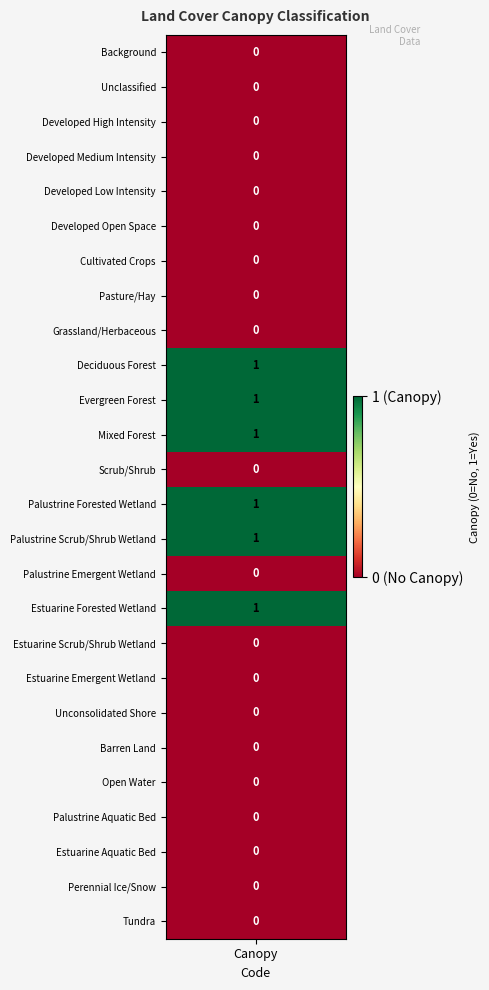

Reading left to right, extract all data points from this chart.

Background=0	Unclassified=0	Developed High Intensity=0	Developed Medium Intensity=0	Developed Low Intensity=0	Developed Open Space=0	Cultivated Crops=0	Pasture/Hay=0	Grassland/Herbaceous=0	Deciduous Forest=1	Evergreen Forest=1	Mixed Forest=1	Scrub/Shrub=0	Palustrine Forested Wetland=1	Palustrine Scrub/Shrub Wetland=1	Palustrine Emergent Wetland=0	Estuarine Forested Wetland=1	Estuarine Scrub/Shrub Wetland=0	Estuarine Emergent Wetland=0	Unconsolidated Shore=0	Barren Land=0	Open Water=0	Palustrine Aquatic Bed=0	Estuarine Aquatic Bed=0	Perennial Ice/Snow=0	Tundra=0